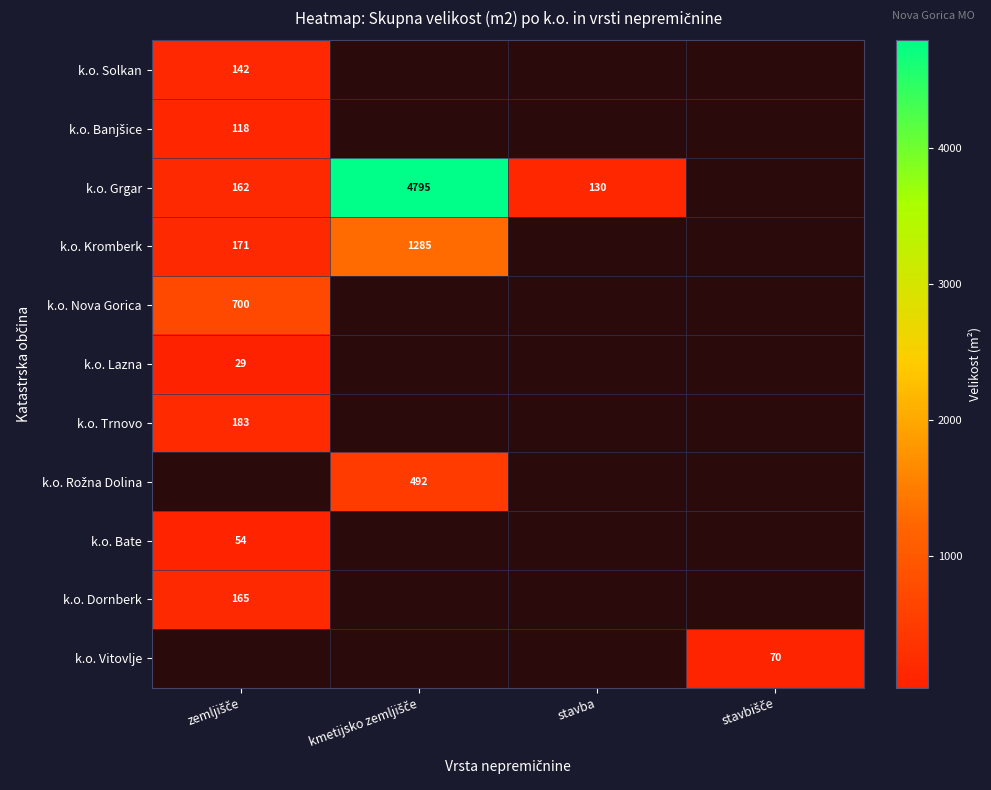

List the labels in order of k.o. Vitovlje value, smallest first.

zemljišče, kmetijsko zemljišče, stavba, stavbišče